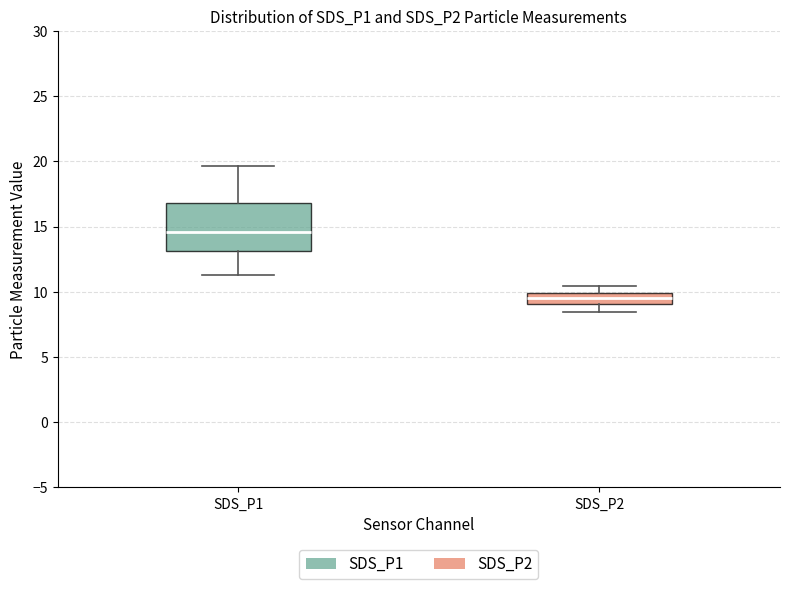

Reading left to right, read every box against the y-axis: the position of its median line, the range the box covers, and the ends of its whiskers. The values are not printed on the chart, so give them approximately, as read against the axis.

SDS_P1: median 14.5, box 13.0 to 17.0, whiskers 11.5 to 19.5
SDS_P2: median 9.5, box 9.0 to 10.0, whiskers 8.5 to 10.5